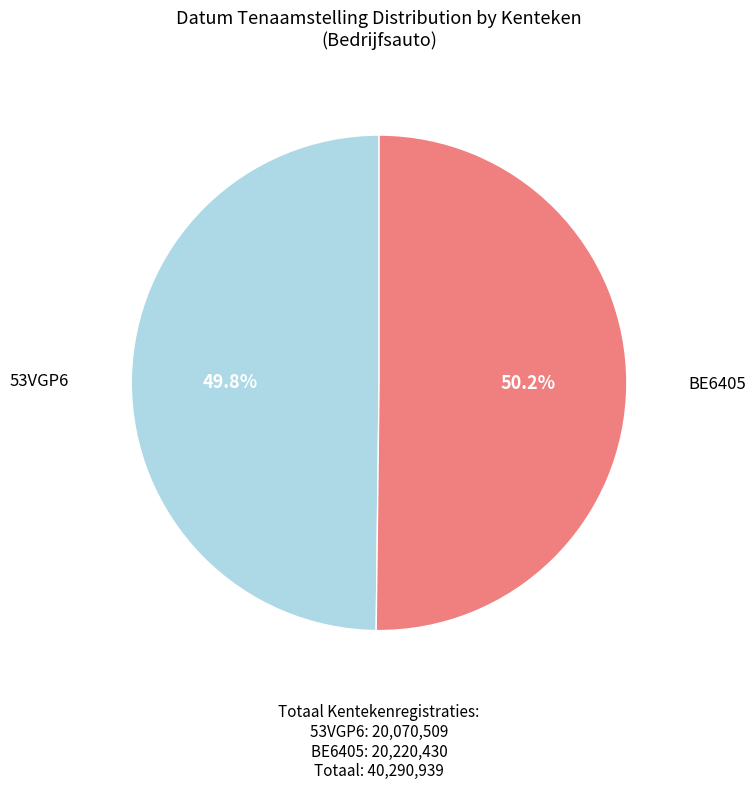

How many slices are in this pie chart?

2